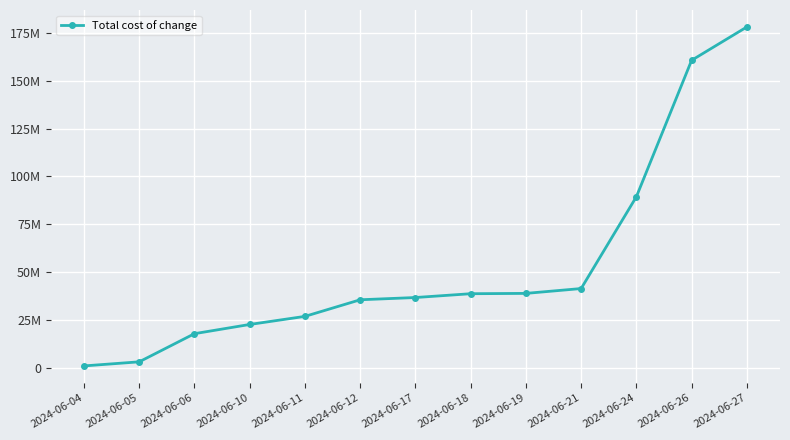

List the labels in order of value, largest first.

2024-06-27, 2024-06-26, 2024-06-24, 2024-06-21, 2024-06-19, 2024-06-18, 2024-06-17, 2024-06-12, 2024-06-11, 2024-06-10, 2024-06-06, 2024-06-05, 2024-06-04